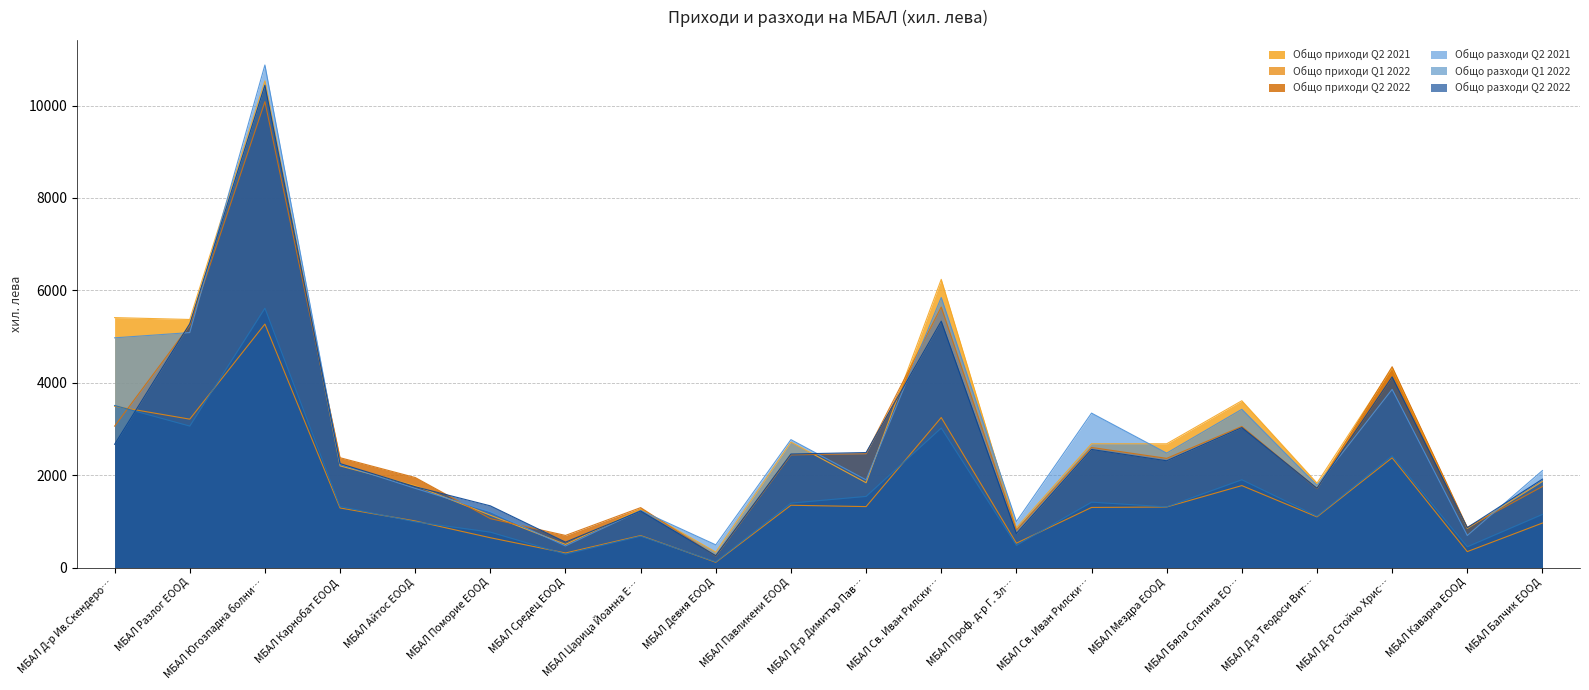

At how many categories does at least one series exceed 8763?

1